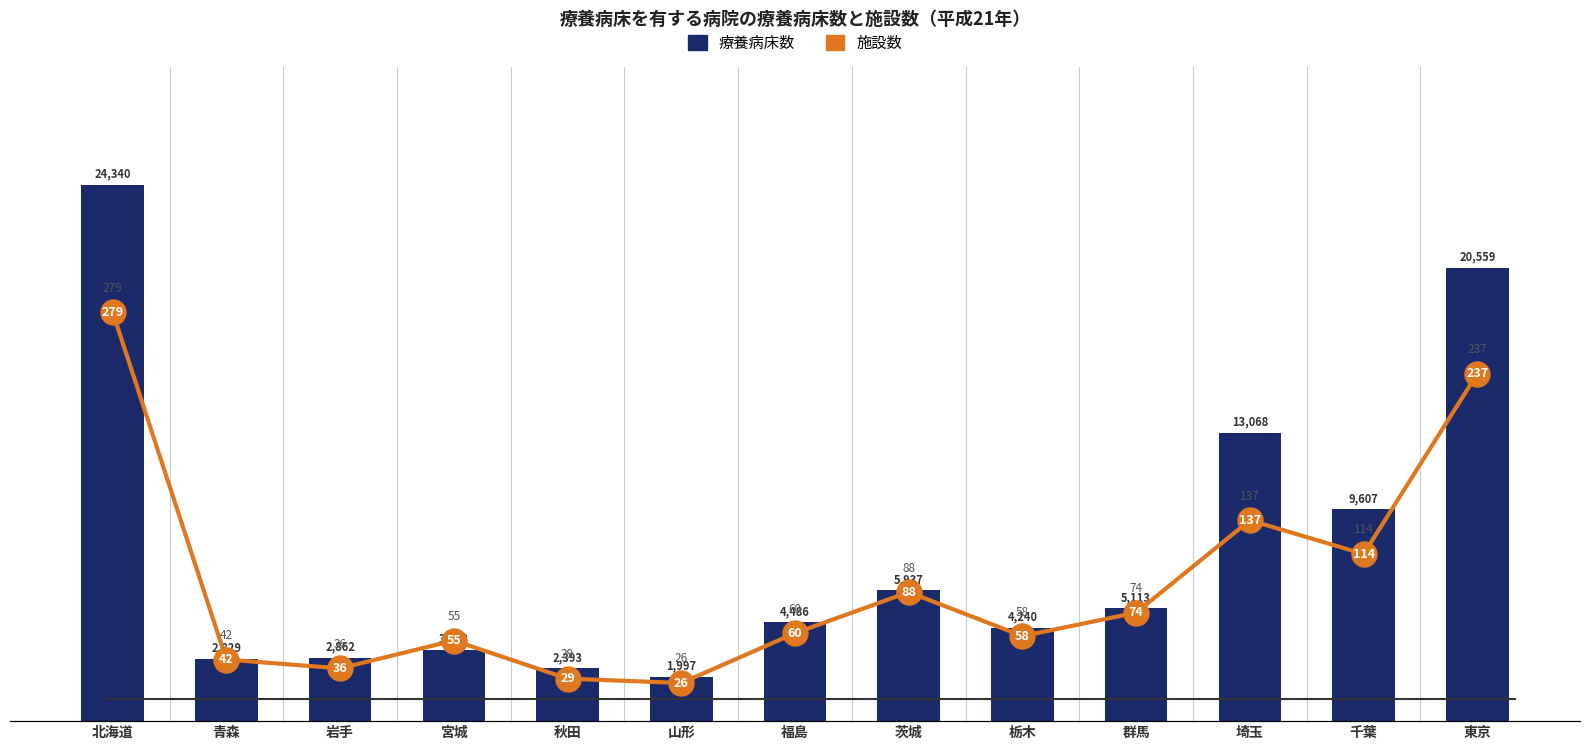

What is the label of the 7th bar from the left?

福島